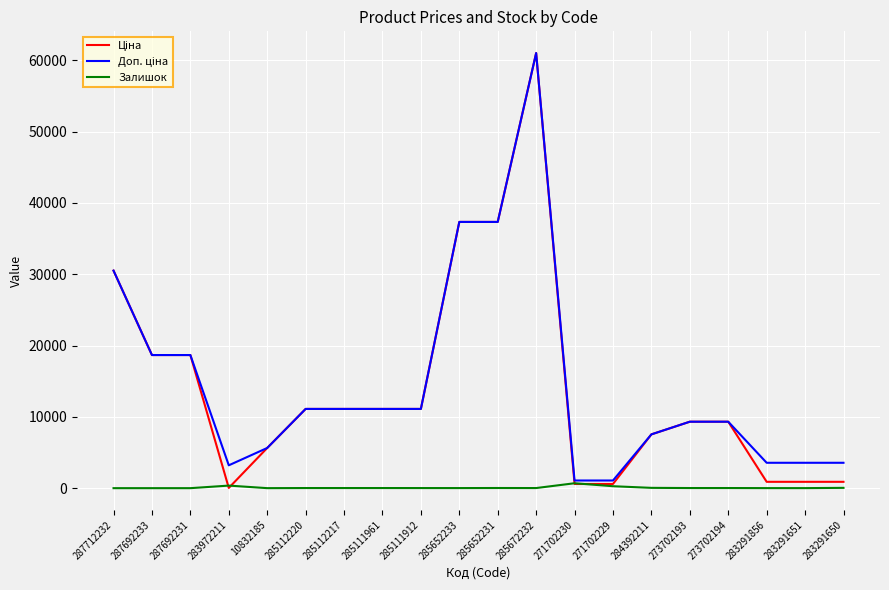

Which label corresponds to the largest value in the chart?

285672232